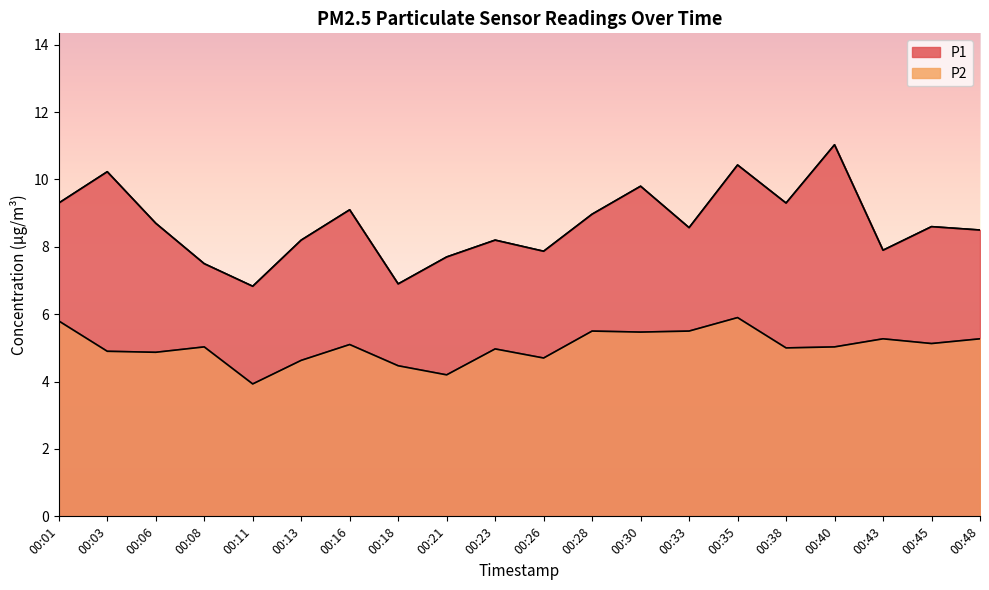

How many data points in P2 are less than 5?

8